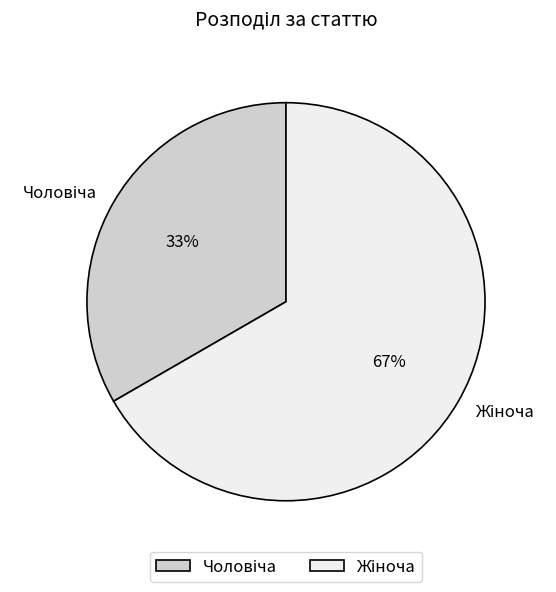

To the nearest percent, what is the average slice percentage?

50%